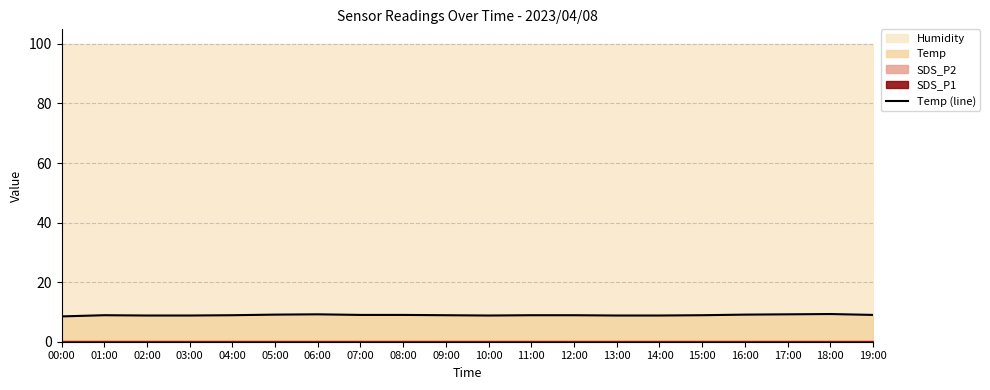

What is the average value?

8.9